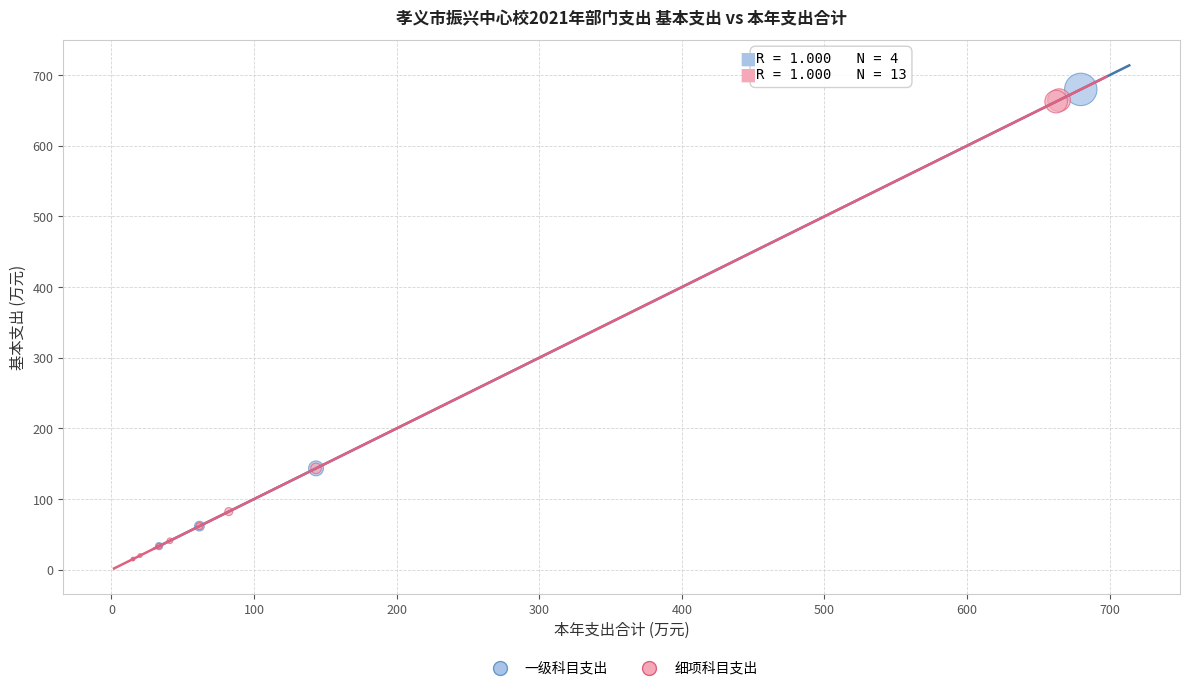

Which series contains the highest Y value?

一级科目支出